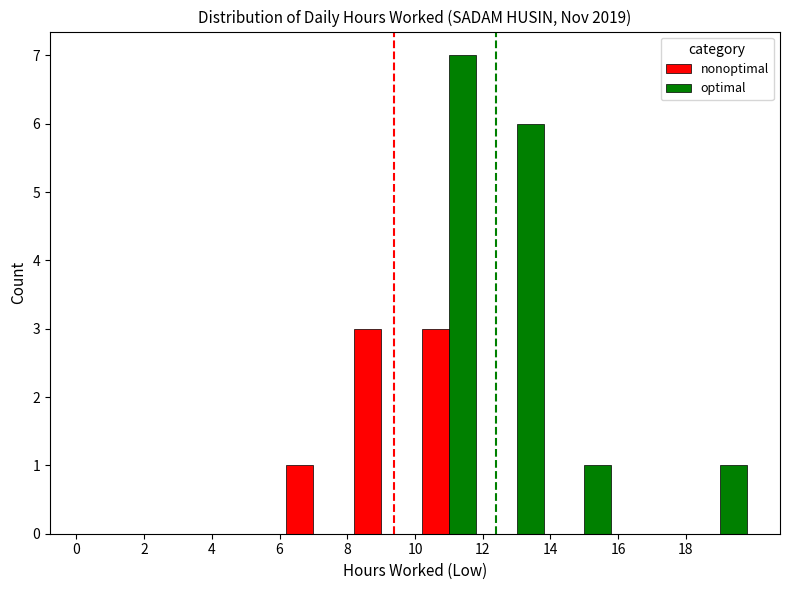

Reading left to right, list all the values displayed in this chart.

nonoptimal: 0	0	0	1	3	3	0	0	0	0
optimal: 0	0	0	0	0	7	6	1	0	1